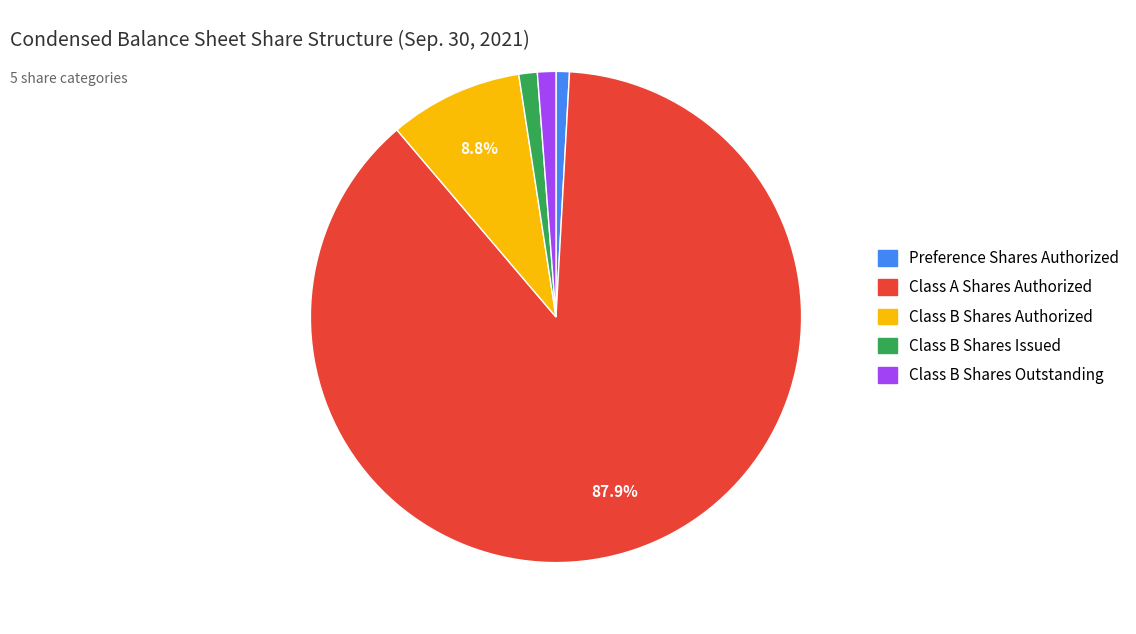

What percentage is the Class B Shares Authorized slice, to the nearest percent?

9%